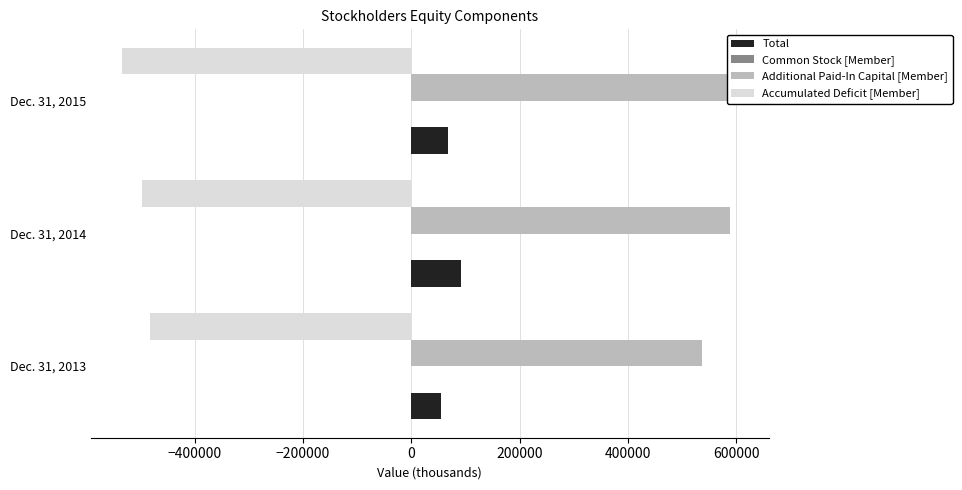

What is the approximate value of Accumulated Deficit [Member] at Dec. 31, 2013?

-482597